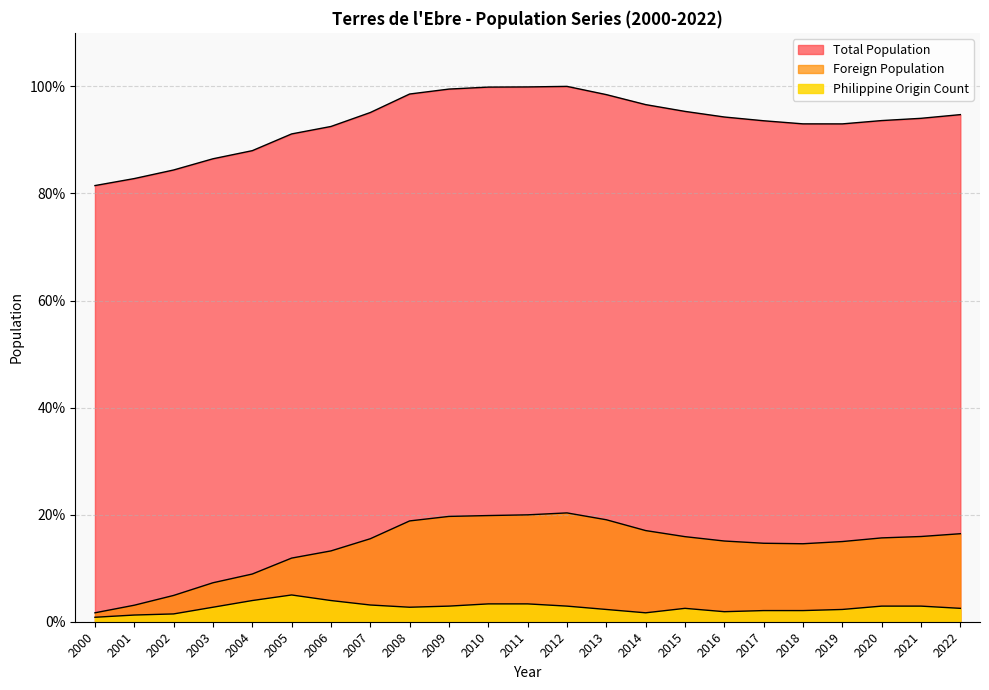

Reading left to right, extract all data points from this chart.

Total Population: 81.5	82.8	84.4	86.5	88.0	91.1	92.5	95.1	98.6	99.5	99.9	99.9	100.0	98.5	96.6	95.3	94.3	93.6	93.0	93.0	93.6	94.0	94.7
Foreign Population: 1.7	3.1	4.9	7.3	8.9	11.9	13.2	15.5	18.8	19.7	19.8	20.0	20.3	19.0	17.0	15.9	15.1	14.7	14.6	15.0	15.7	15.9	16.4
Philippine Origin Count: 0.8	1.2	1.5	2.7	4.0	5.0	4.0	3.1	2.7	2.9	3.3	3.3	2.9	2.3	1.7	2.5	1.9	2.1	2.1	2.3	2.9	2.9	2.5